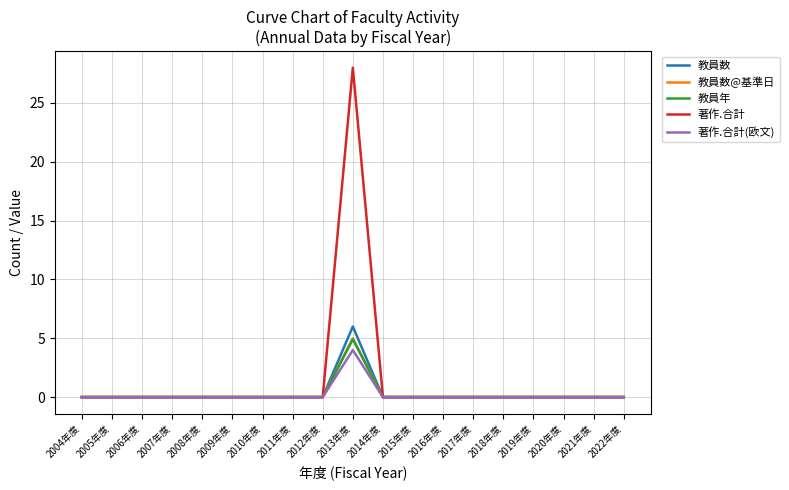

What position from the left is 2011年度?

8